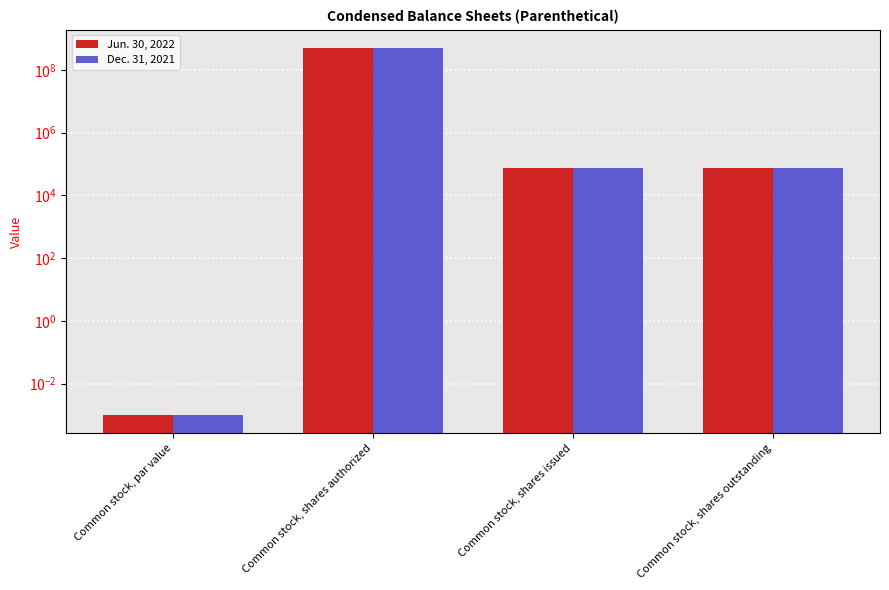

What is the difference between the maximum and second lowest values in the Dec. 31, 2021 series?

499926800.0